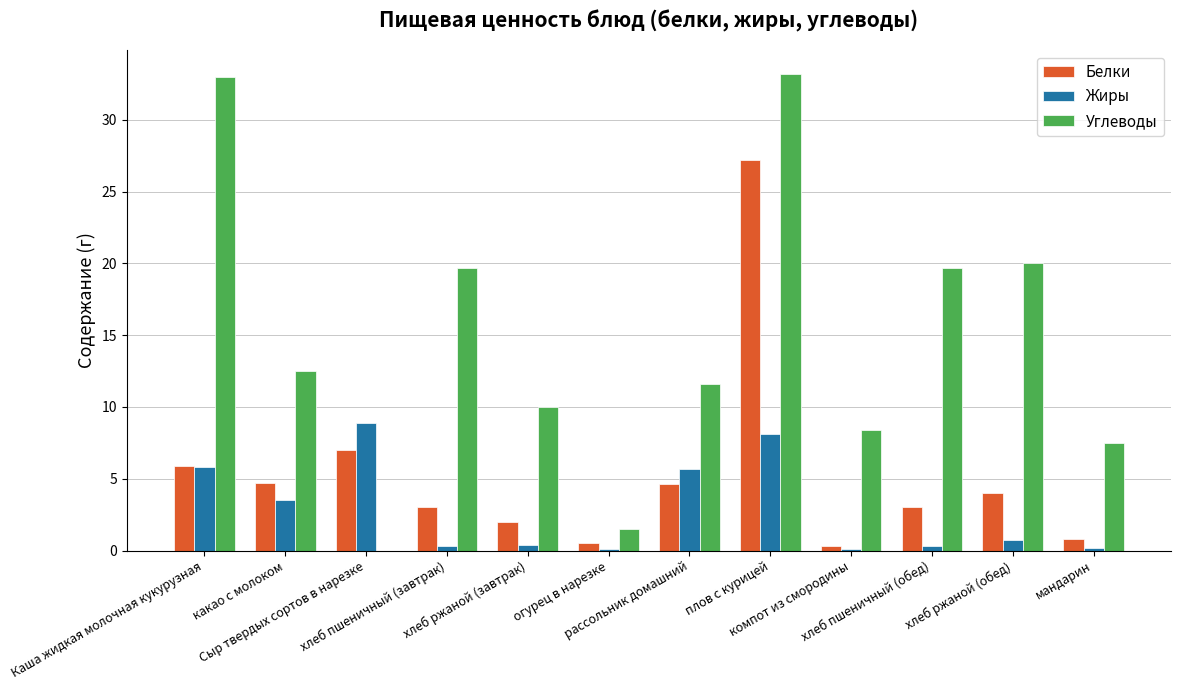

Which series has the largest total across all categories?

Углеводы